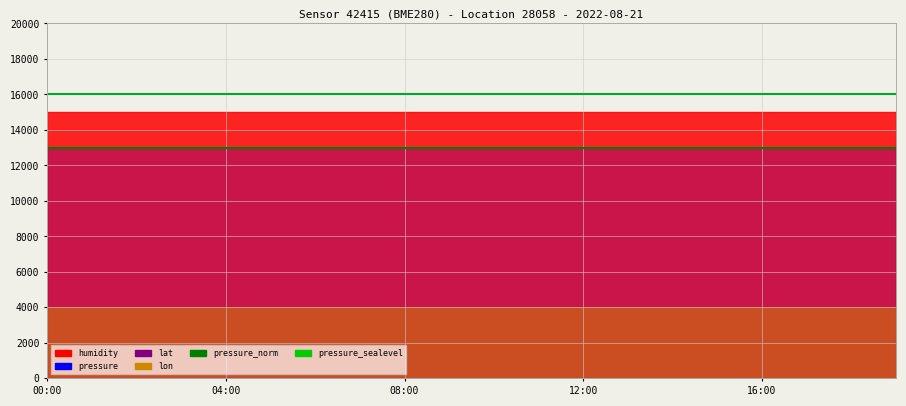

The value of pressure at 12:00 is 24199. True or false?

False